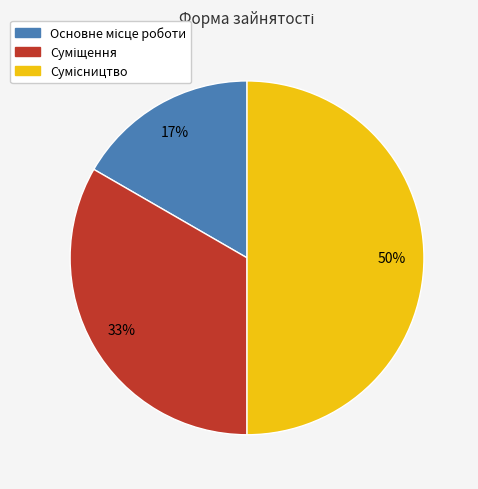

To the nearest percent, what is the difference between the largest and smallest slice percentages?

33%